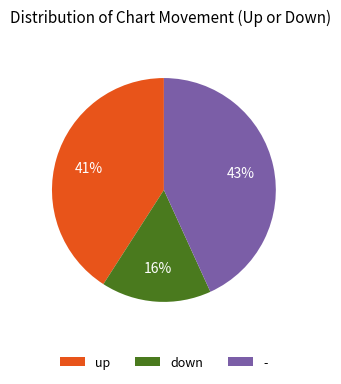

To the nearest percent, what is the average slice percentage?

33%